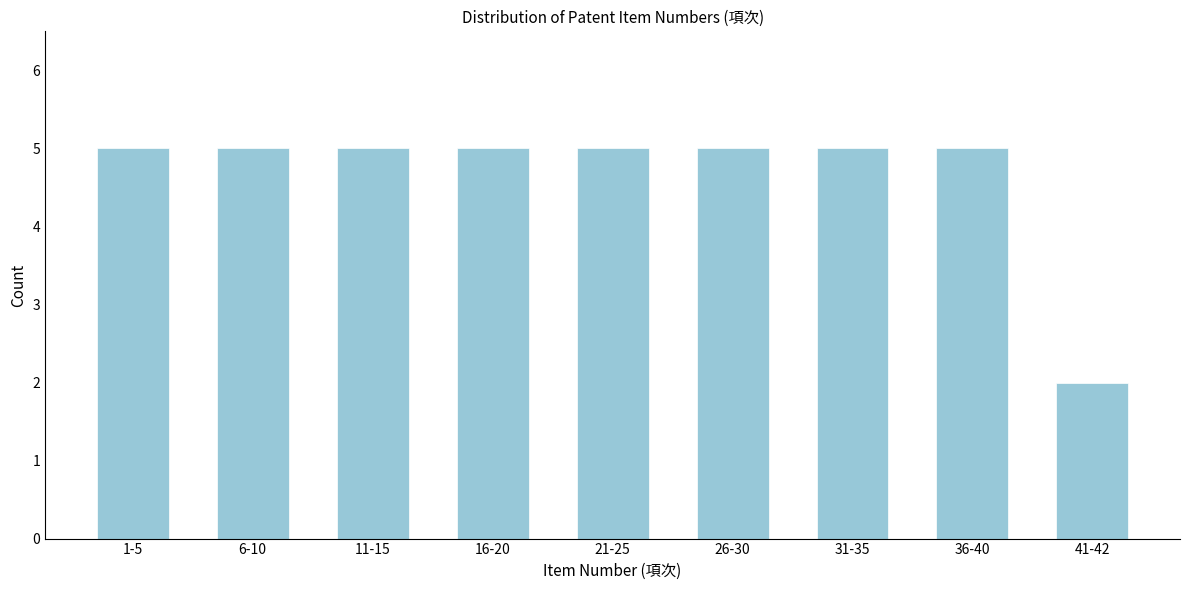

Reading left to right, list all the values displayed in this chart.

5	5	5	5	5	5	5	5	2